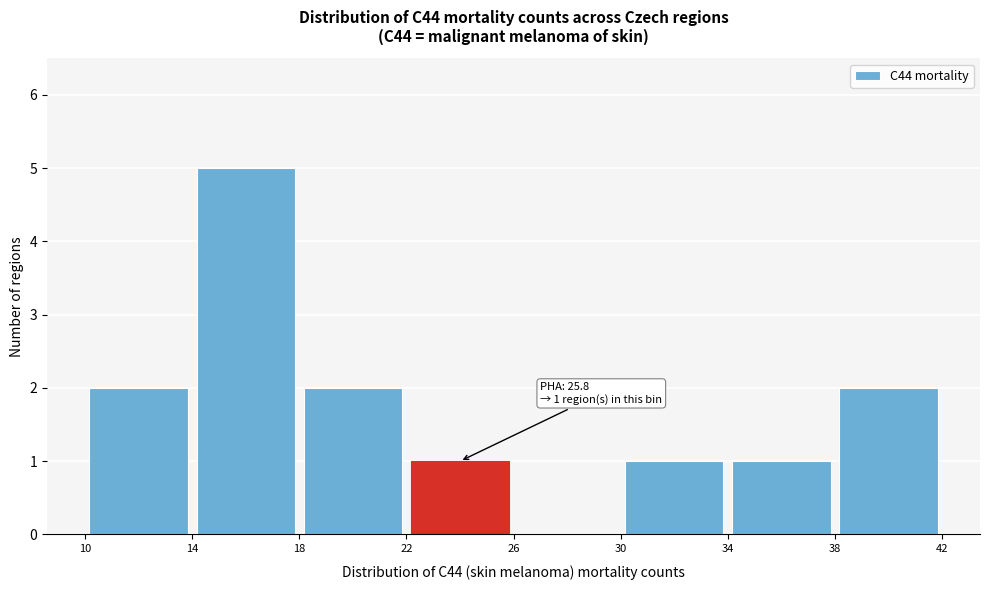

Over which range of the x-axis is the bar tallest?

14 to 18